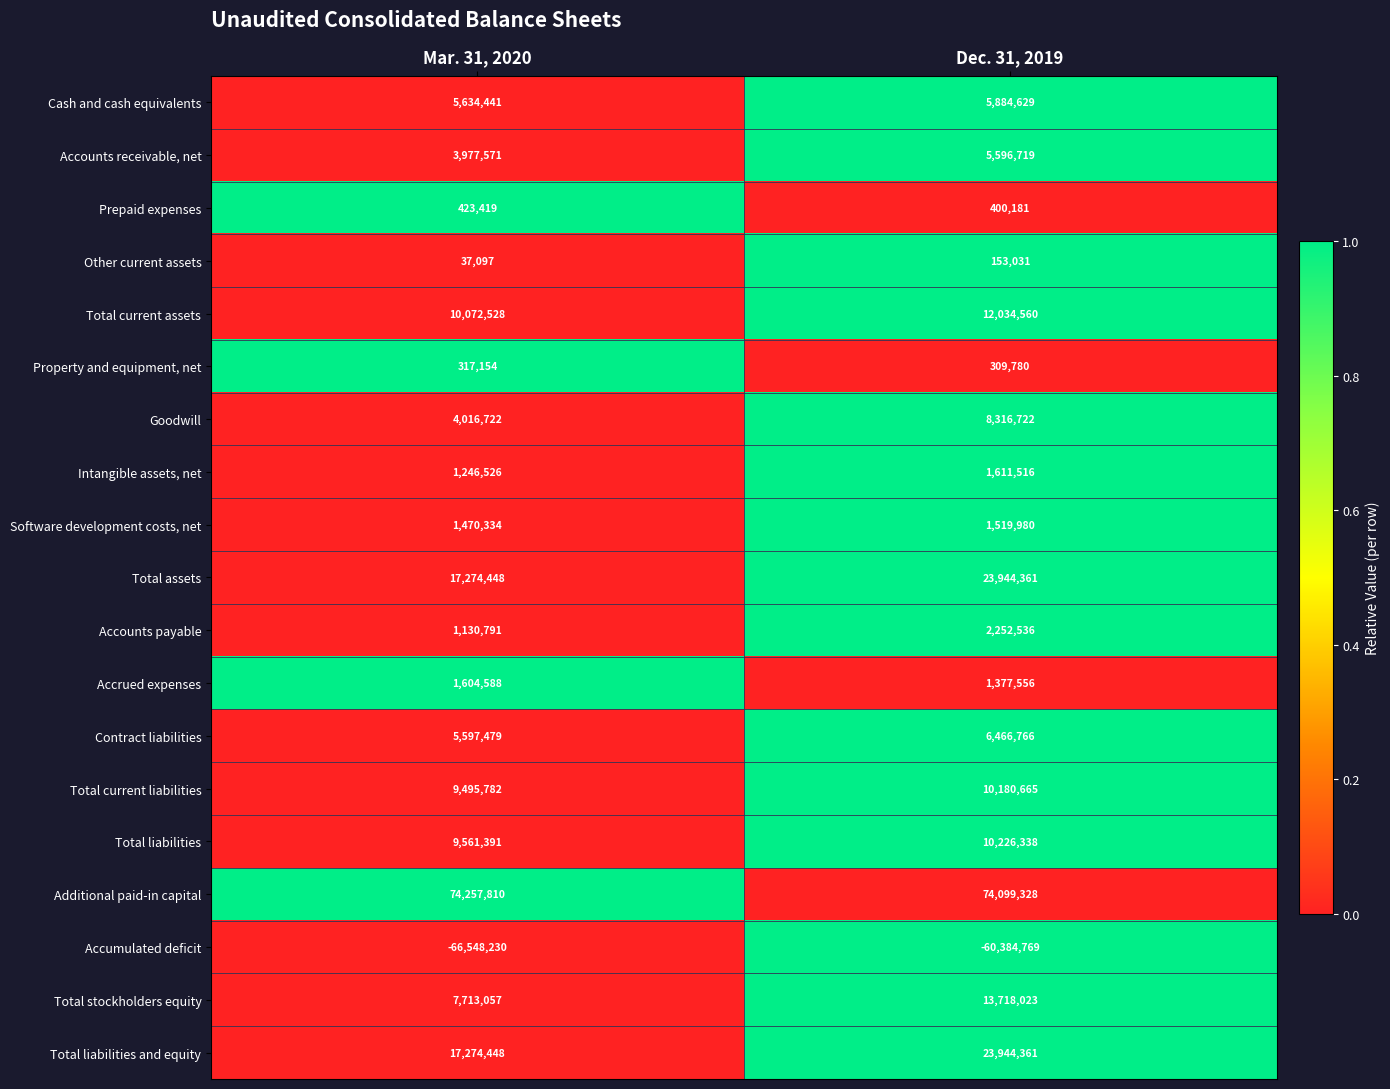

List the labels in order of Intangible assets, net value, smallest first.

Mar. 31, 2020, Dec. 31, 2019